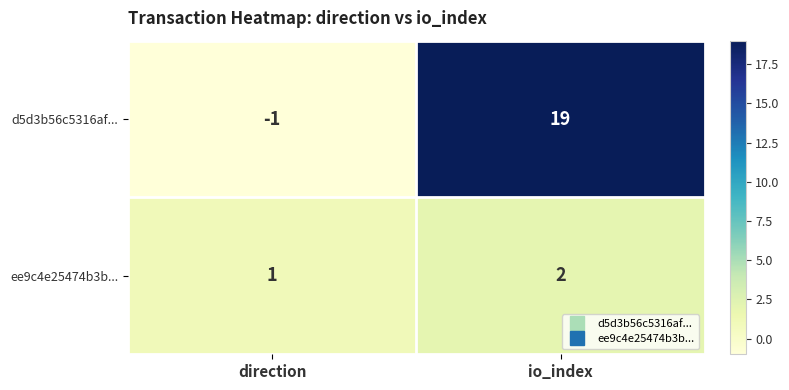

Rank the series by their average value, from lowest to highest.

ee9c4e25474b3b..., d5d3b56c5316af...